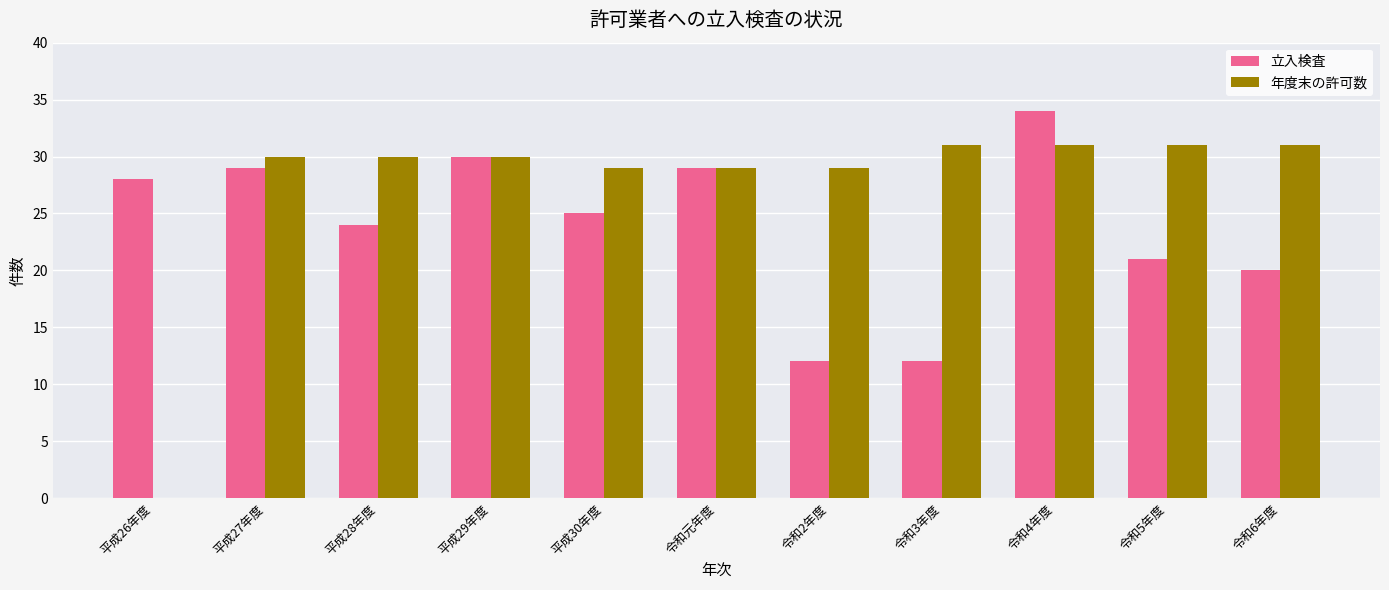

Reading left to right, extract all data points from this chart.

立入検査: 平成26年度=28	平成27年度=29	平成28年度=24	平成29年度=30	平成30年度=25	令和元年度=29	令和2年度=12	令和3年度=12	令和4年度=34	令和5年度=21	令和6年度=20
年度末の許可数: 平成26年度=0	平成27年度=30	平成28年度=30	平成29年度=30	平成30年度=29	令和元年度=29	令和2年度=29	令和3年度=31	令和4年度=31	令和5年度=31	令和6年度=31